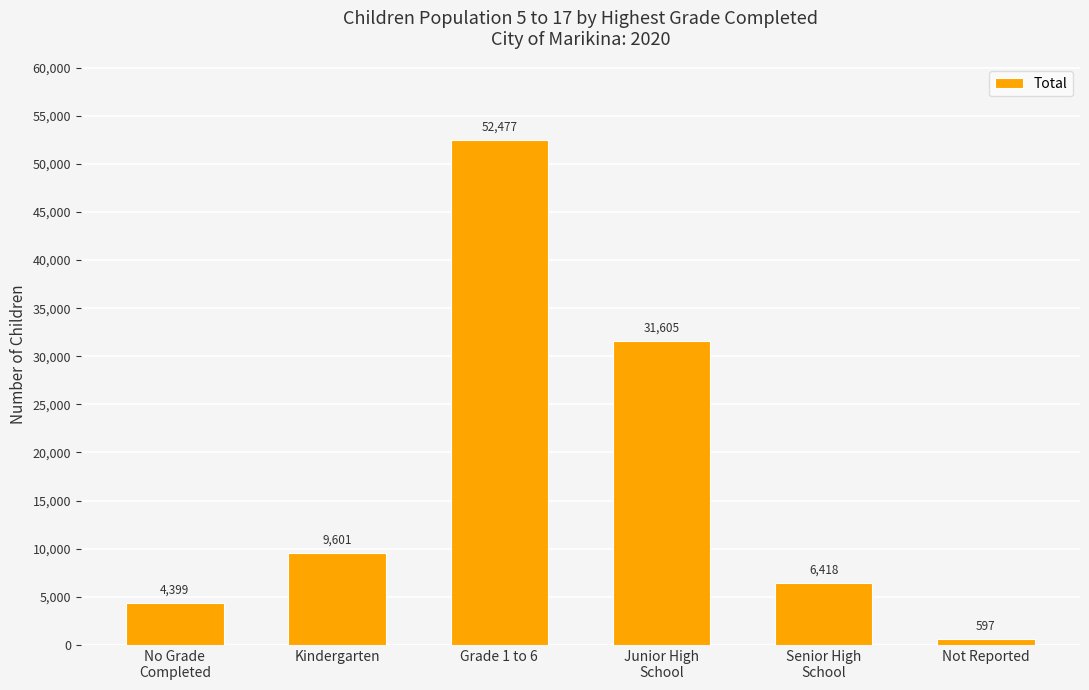

Reading right to left, what are all the values shown in this chart?

Not Reported=597	Senior High
School=6418	Junior High
School=31605	Grade 1 to 6=52477	Kindergarten=9601	No Grade
Completed=4399